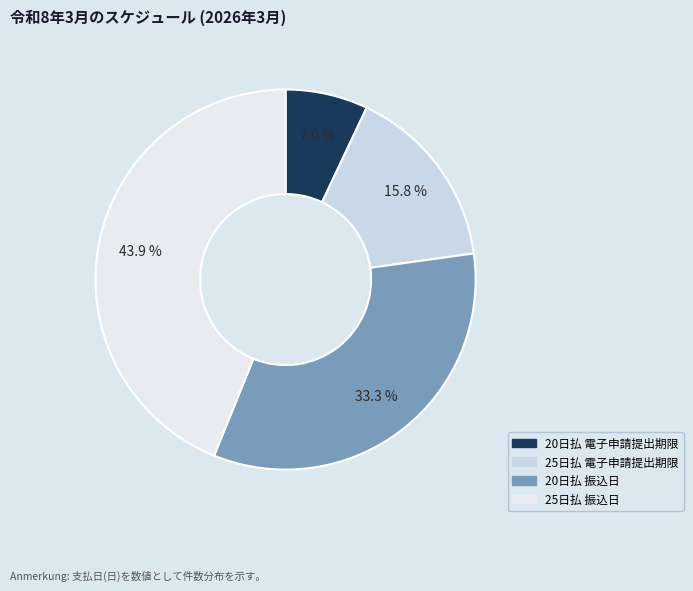

True or false: 20日払 電子申請提出期限 accounts for 7% of the total.

True